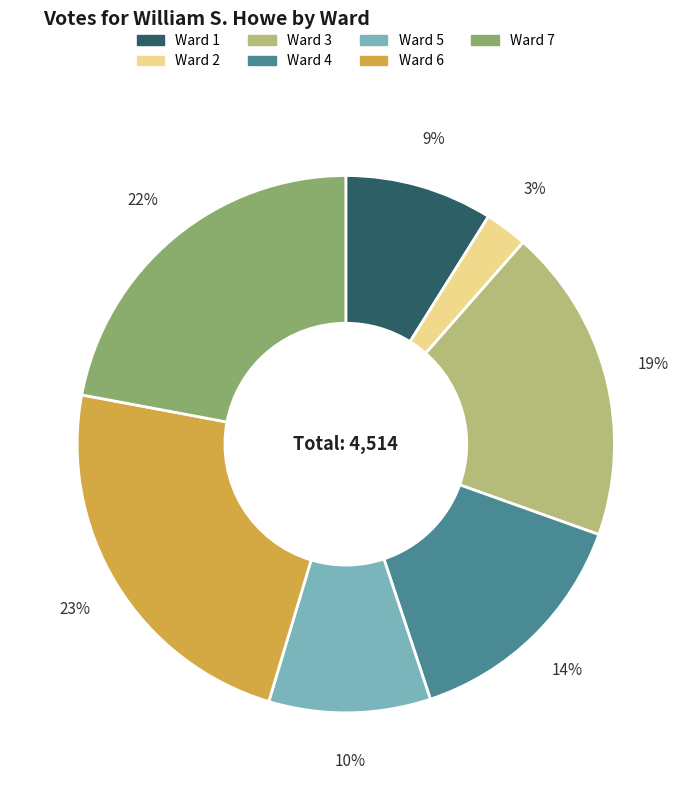

To the nearest percent, what is the average slice percentage?

14%